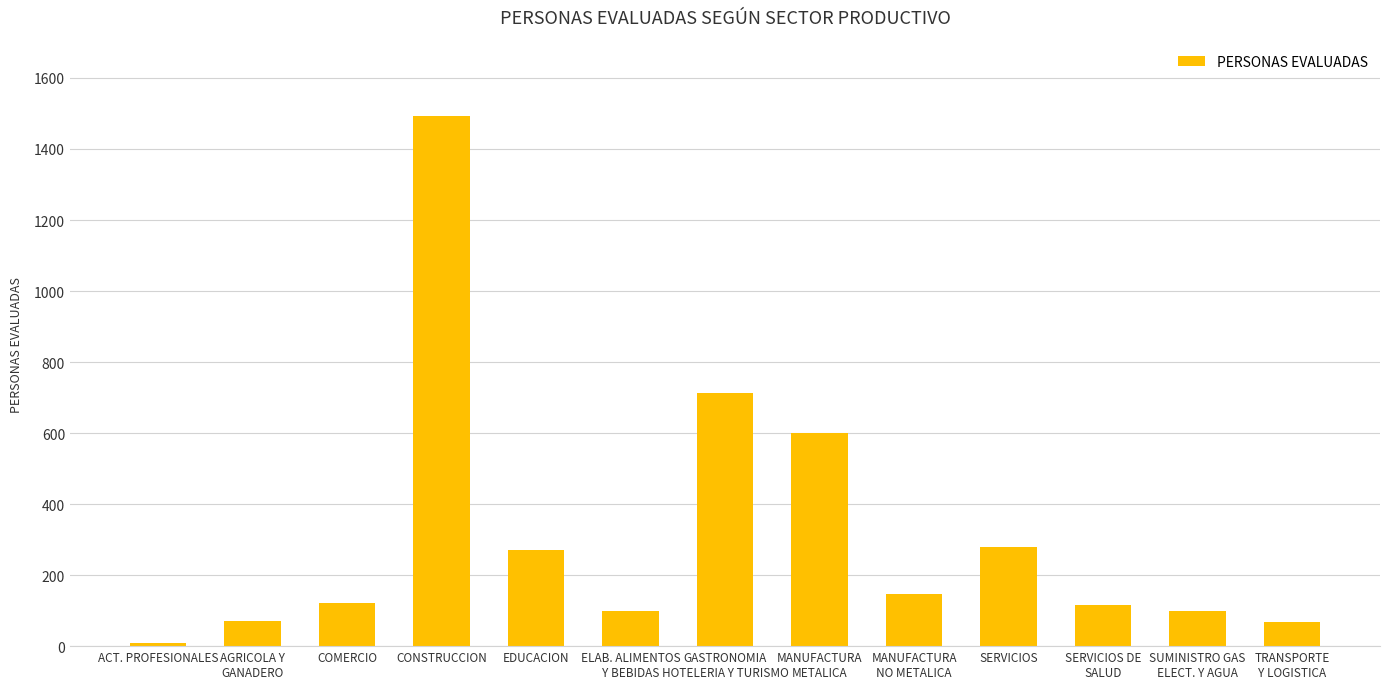

The chart shows a value of 121 at COMERCIO. True or false?

True